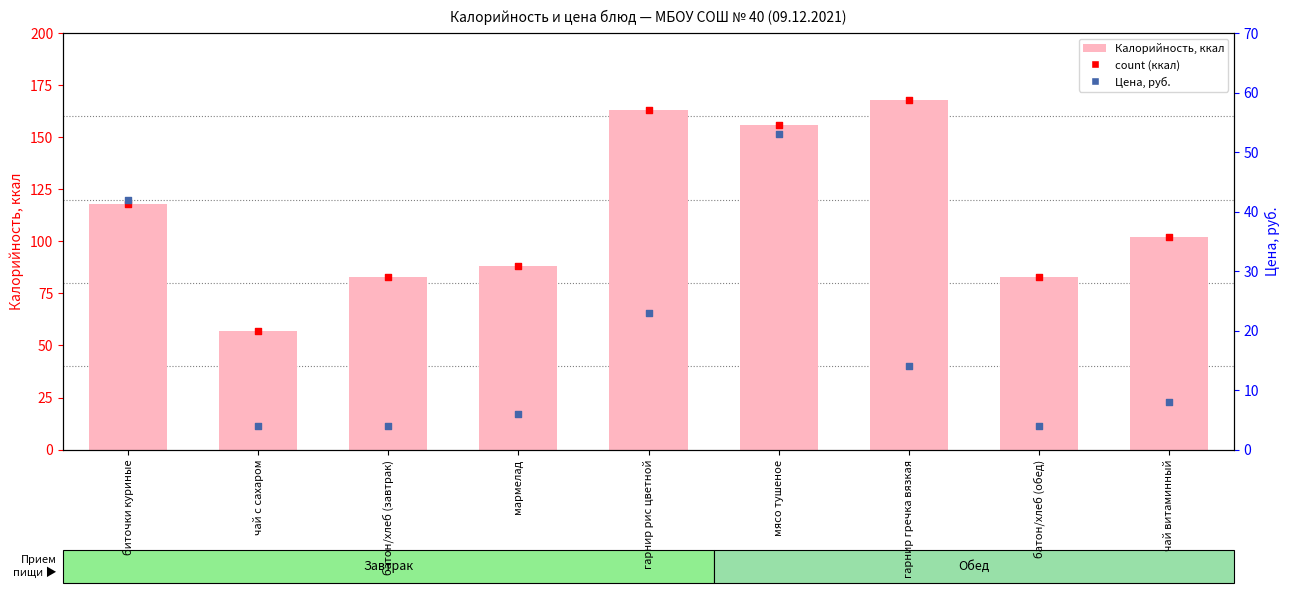

Is the value of Калорийность, ккал at батон/хлеб (обед) greater than the value of count at чай с сахаром?

Yes